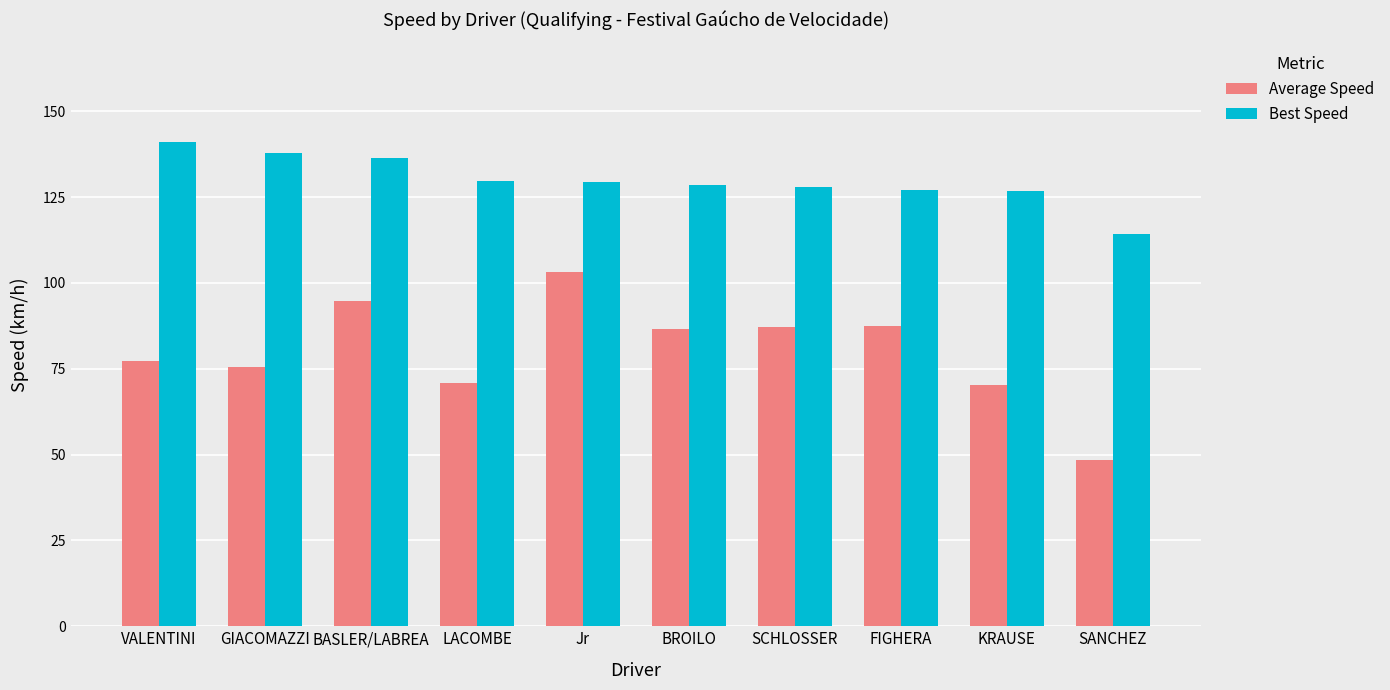

What is the value of the Average Speed bar at the 9th from the left?

70.3